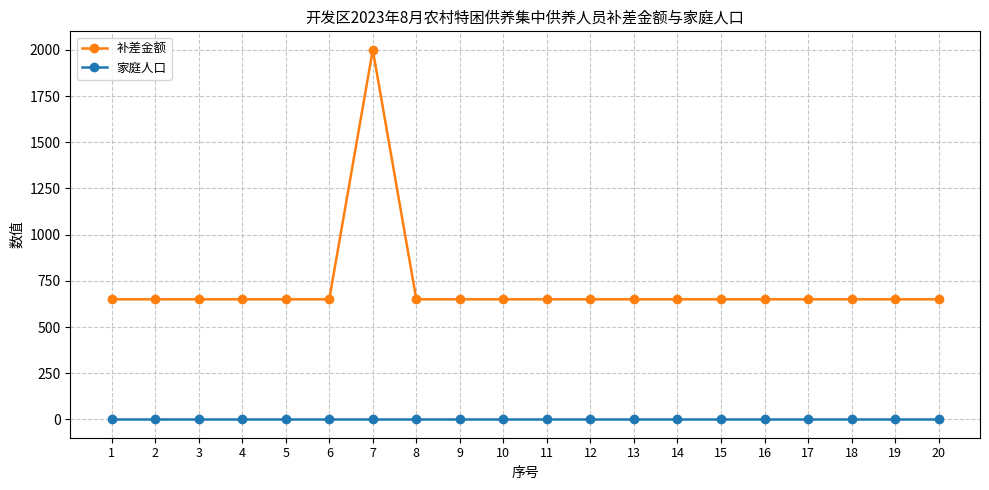

What is the maximum value for 补差金额?

2000